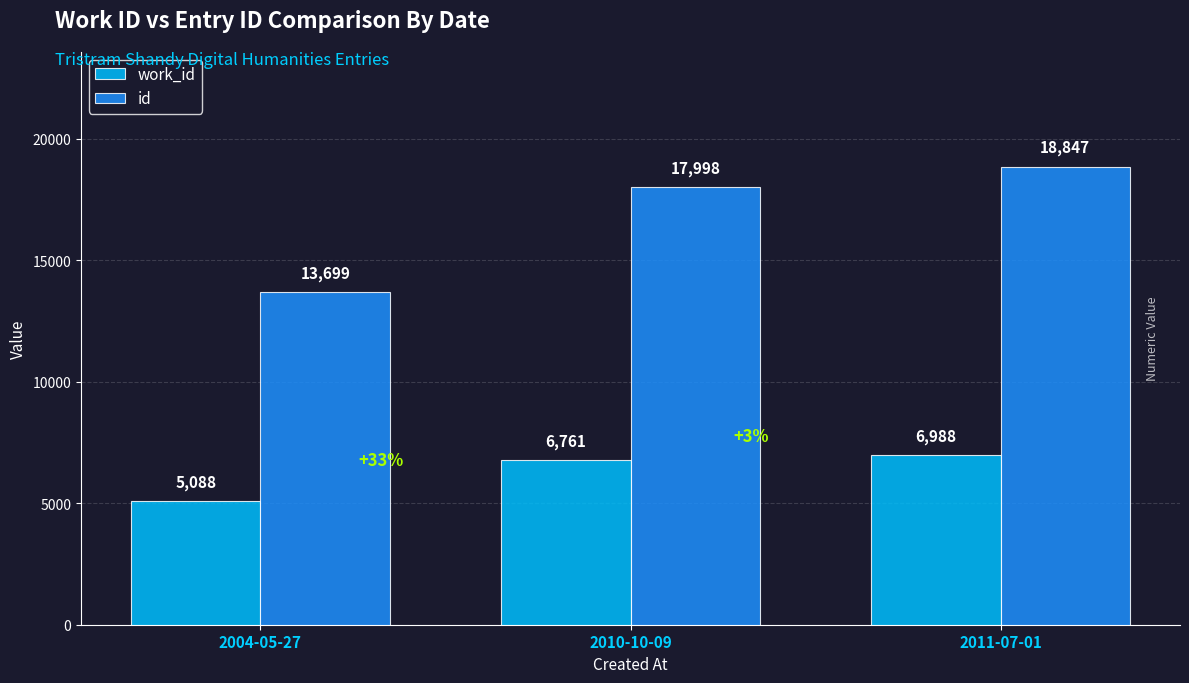

At which category does the chart reach its minimum across all series?

2004-05-27